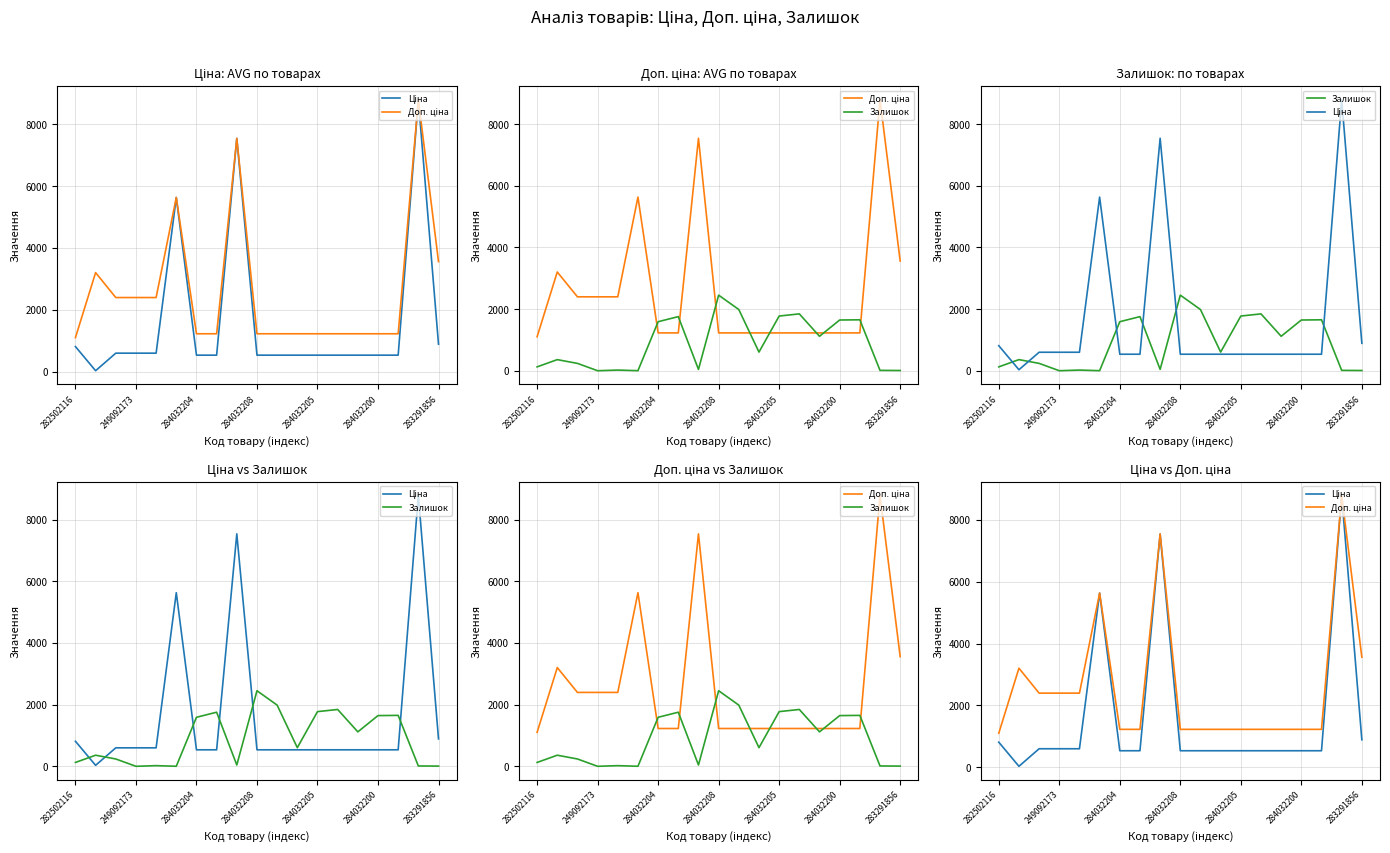

Which has a higher value, 7 or 10?

7